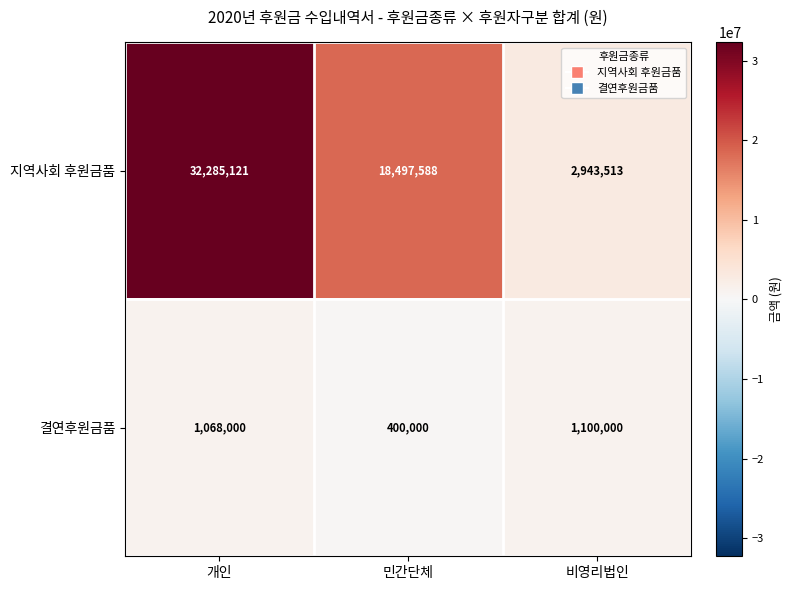

How many data points does each series have?

3